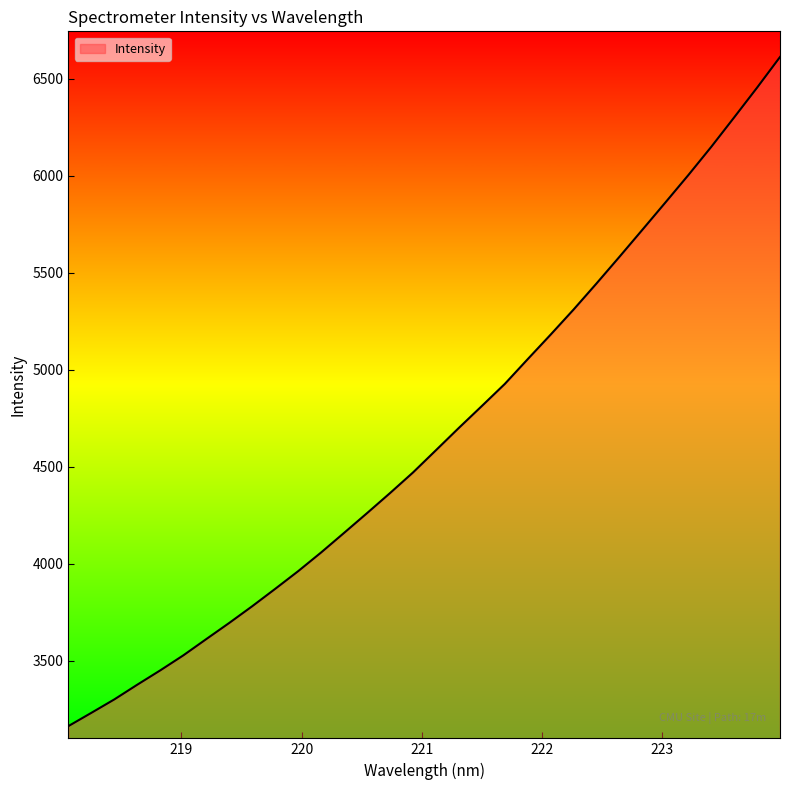

Reading right to left, transcribe all the data shown in this chart.

6611.7	6453.8	6300.3	6148.5	6003.0	5861.8	5721.7	5582.4	5445.0	5310.6	5181.4	5054.9	4927.0	4813.3	4700.7	4585.5	4470.8	4364.7	4261.5	4159.7	4058.8	3962.4	3871.3	3781.8	3695.8	3612.5	3528.6	3451.5	3377.7	3301.8	3232.6	3164.2